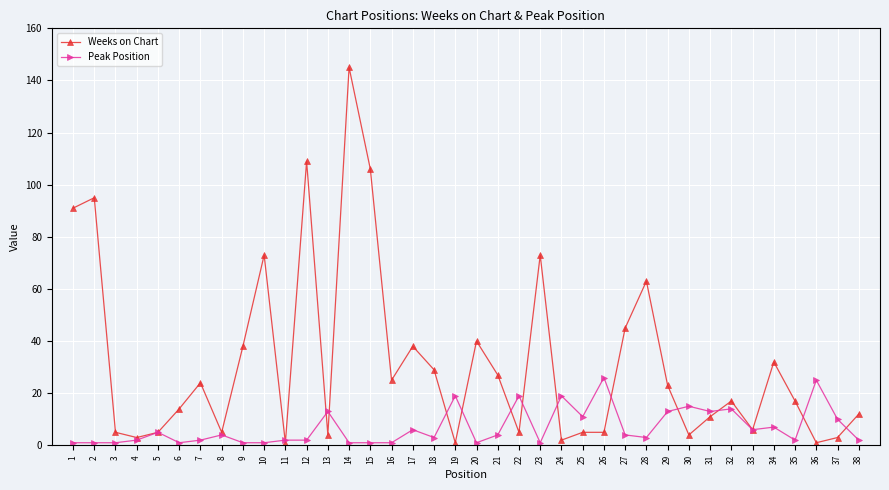

True or false: Weeks on Chart has a value of 3 at 38.

False